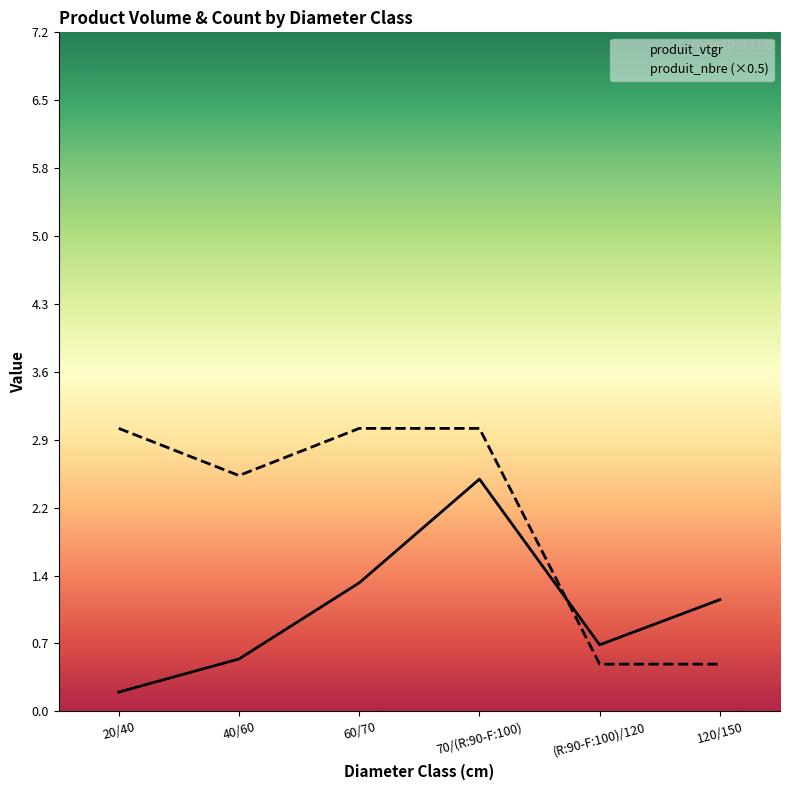

What is the total value across all series at (R:90-F:100)/120?

1.2